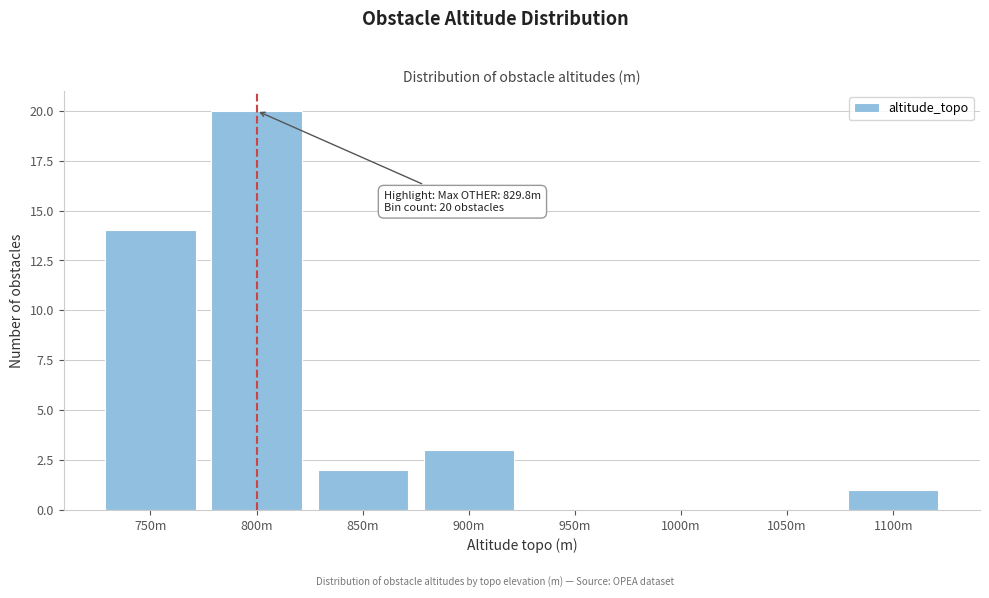

Reading left to right, what are all the values shown in this chart?

750m=14	800m=20	850m=2	900m=3	950m=0	1000m=0	1050m=0	1100m=1